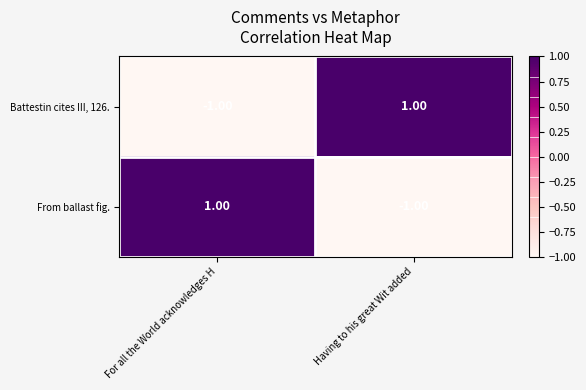

At which label does Battestin cites III, 126. reach its peak?

Having to his great Wit added